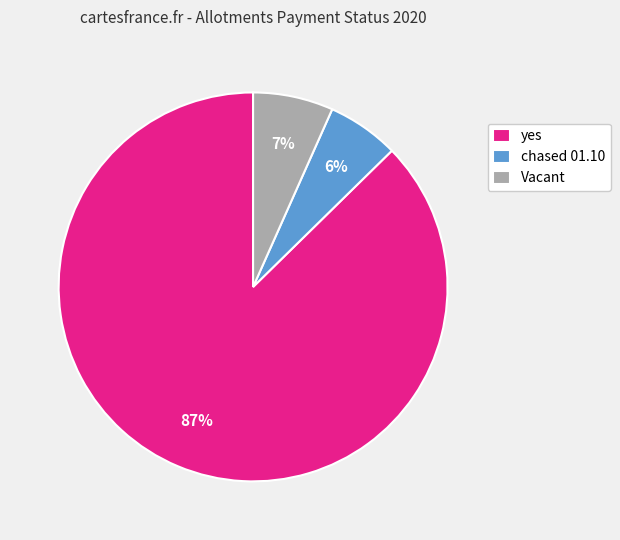

How many segments does this pie chart have?

3